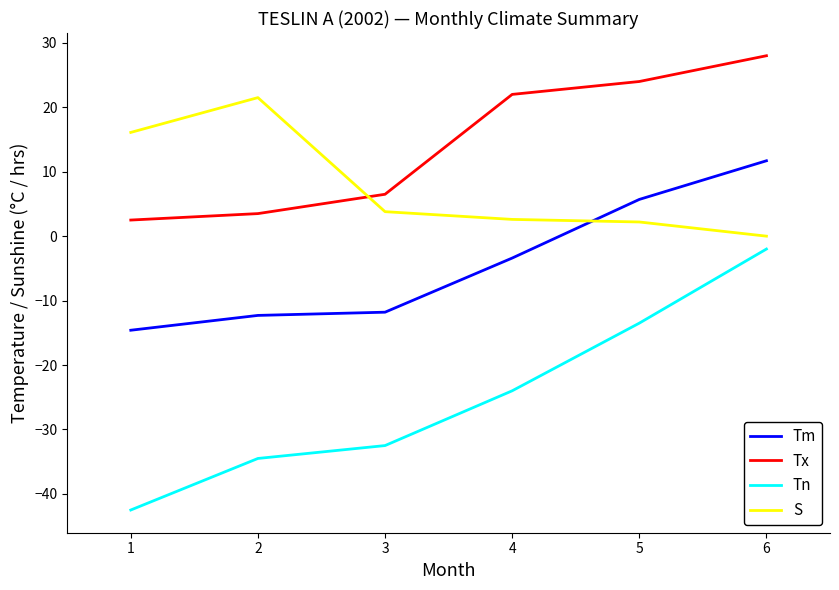

Where is the first local maximum for S?

2